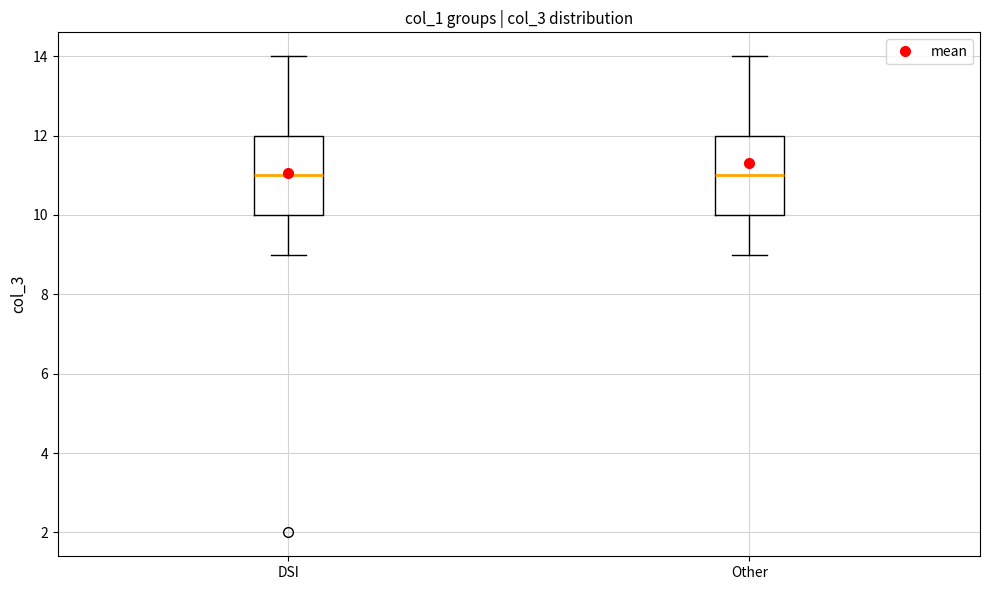

Reading left to right, transcribe this box plot: for each box, give where its median line is, the range the box spans, and where its two whiskers end, as read against the y-axis. The values are not printed on the chart, so give them approximately, as read against the axis.

DSI: median 11, box 10 to 12, whiskers 9 to 14
Other: median 11, box 10 to 12, whiskers 9 to 14